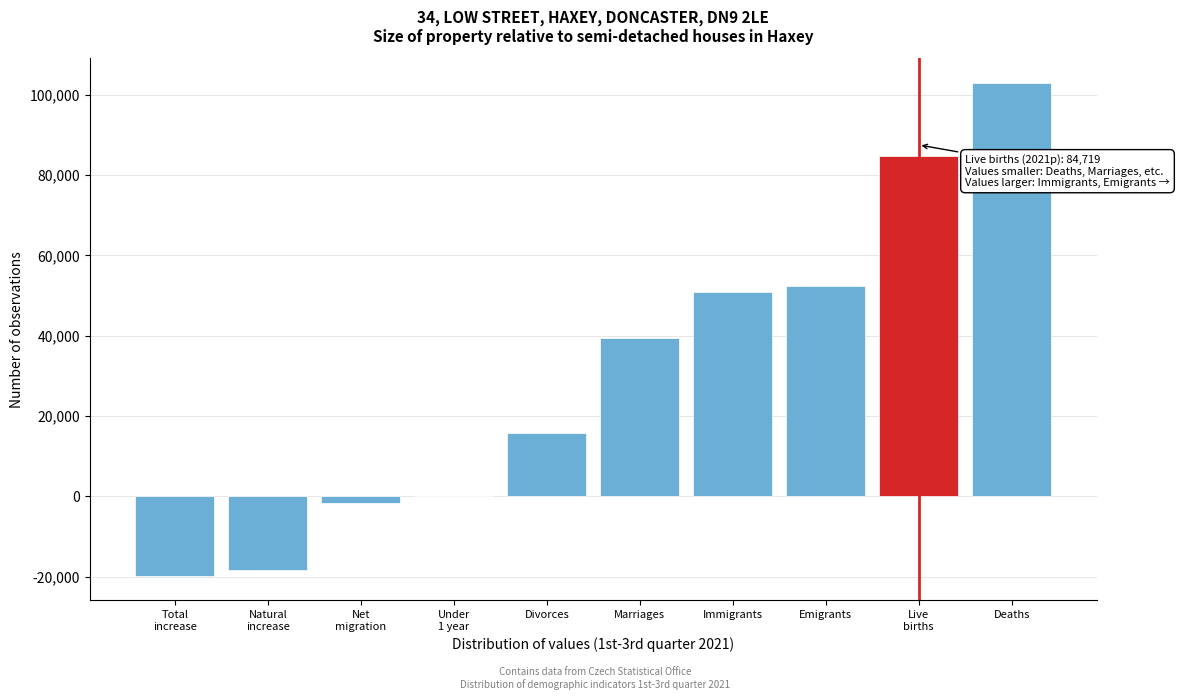

At which label is the value closest to 41592?

Marriages